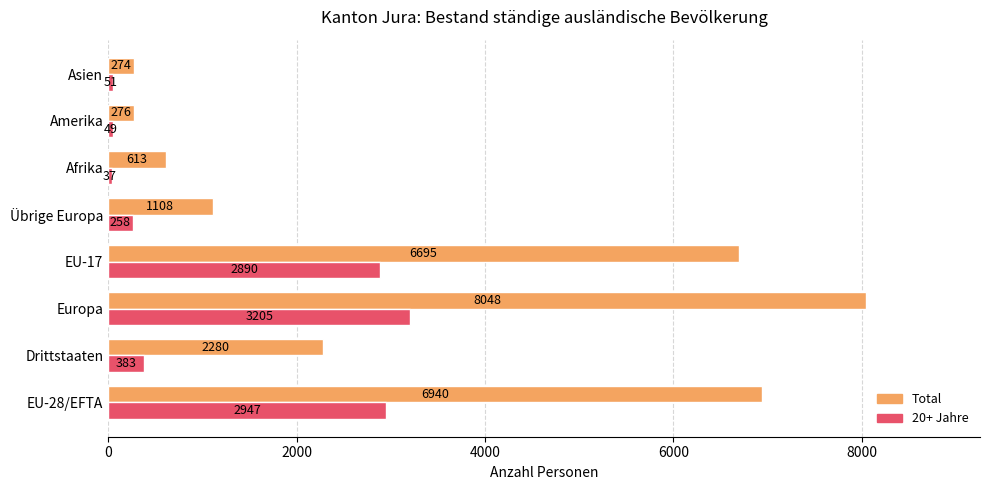

What is the minimum value for Total?

274